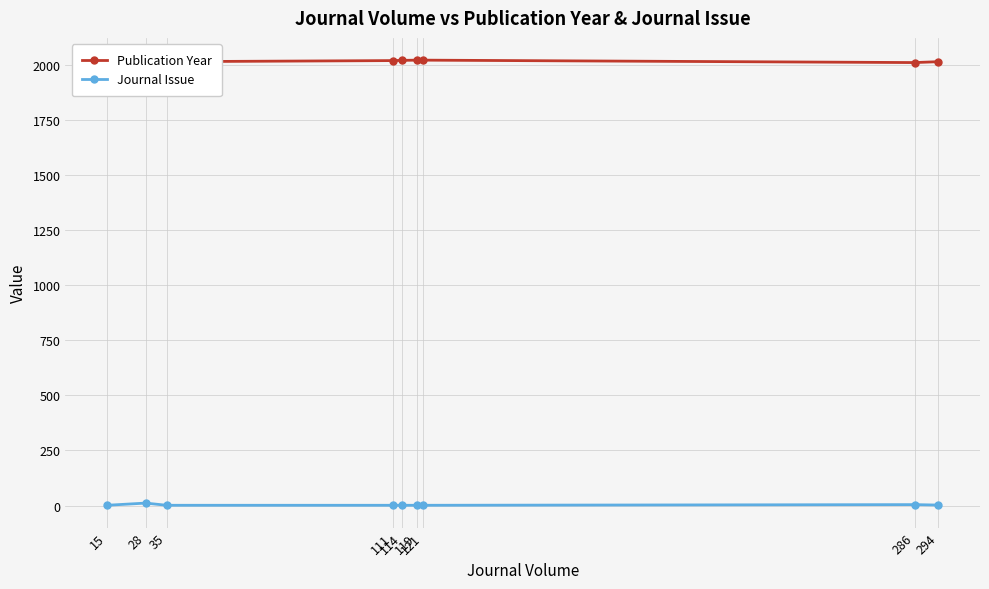

True or false: Publication Year and Journal Issue intersect in this chart.

False